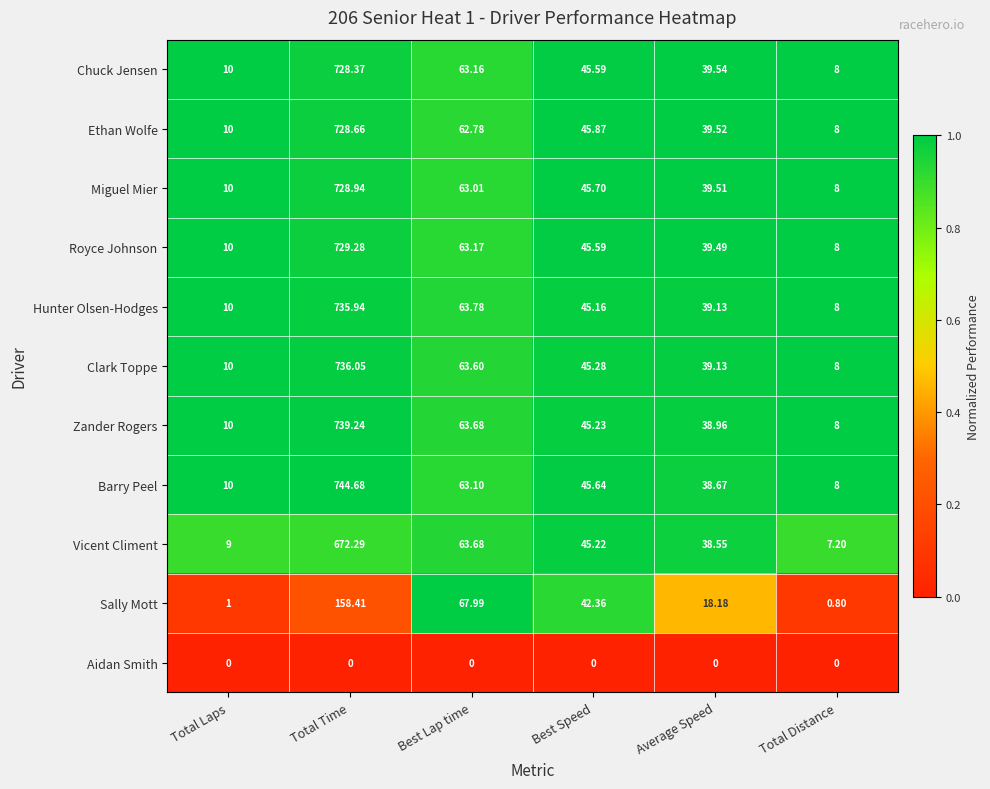

Is the value of Sally Mott at Average Speed greater than the value of Barry Peel at Best Speed?

No